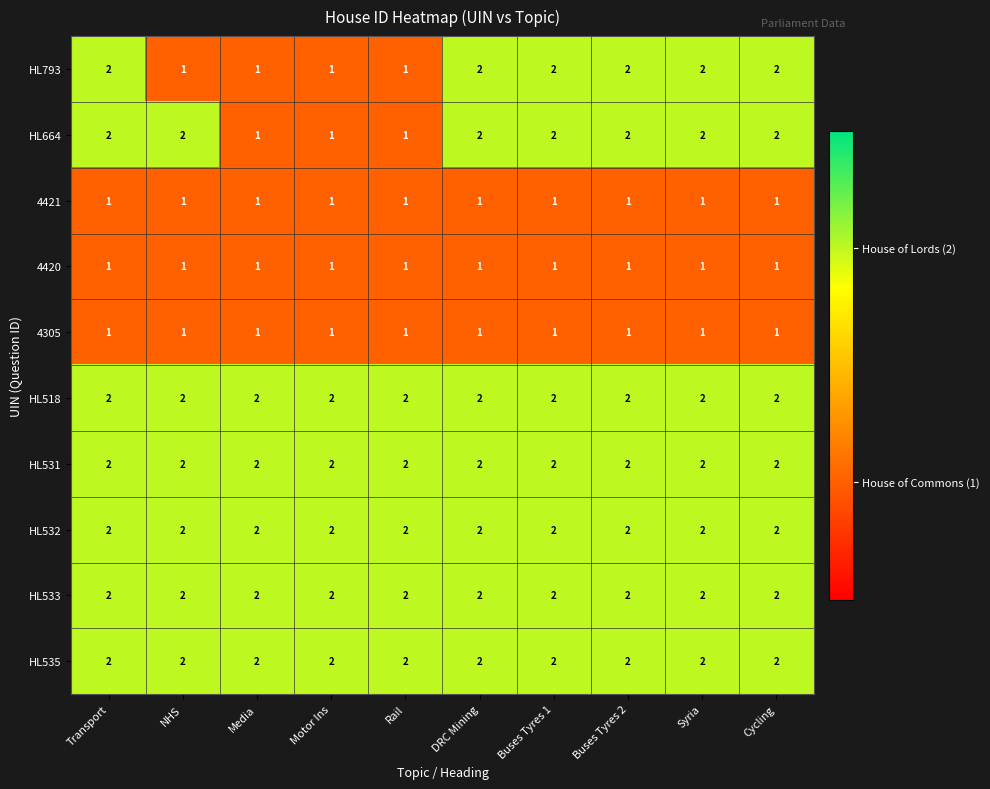

What is the total value across all series at Buses Tyres 1?

17